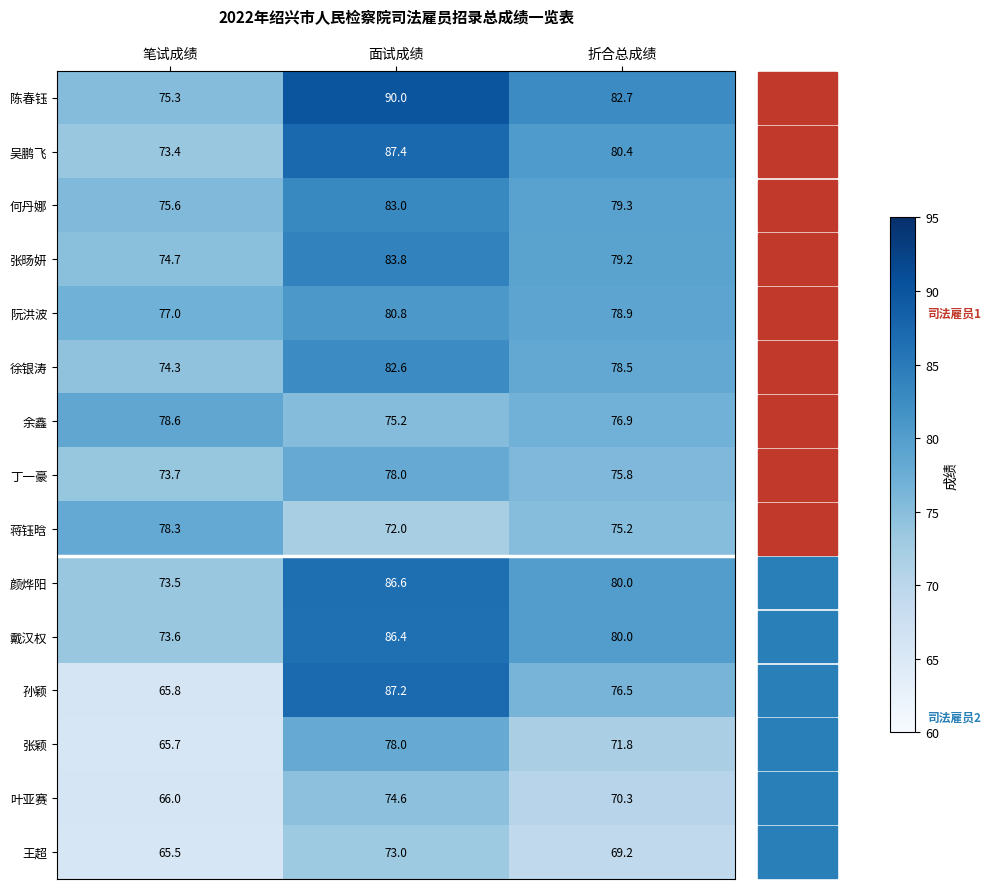

What is the spread (max minus min) of values at 折合总成绩?

13.5